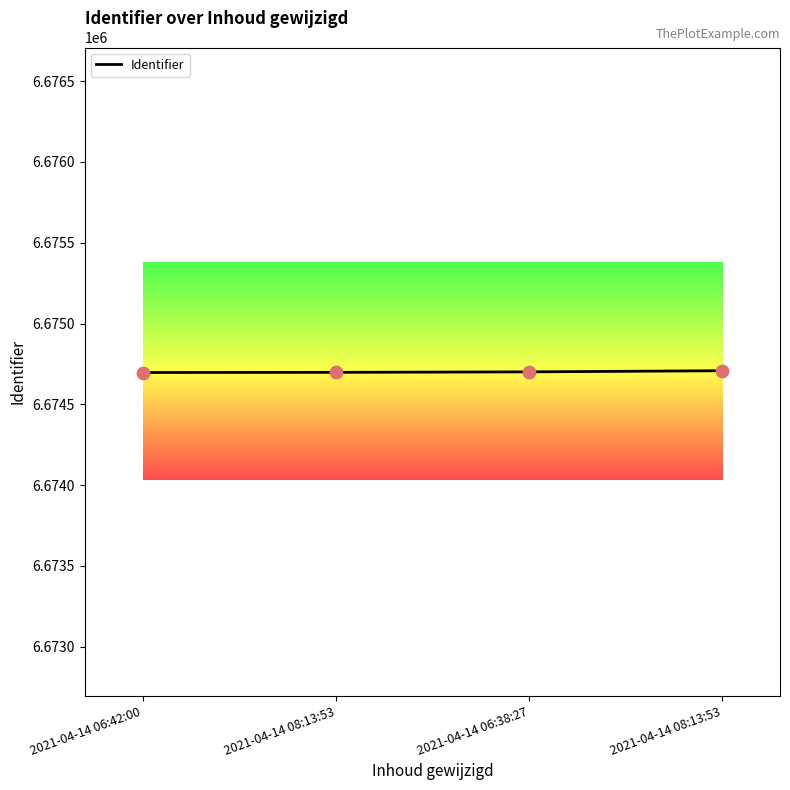

What is the ratio of the value at 2021-04-14 08:13:53 to the value at 2021-04-14 06:38:27?

1.0